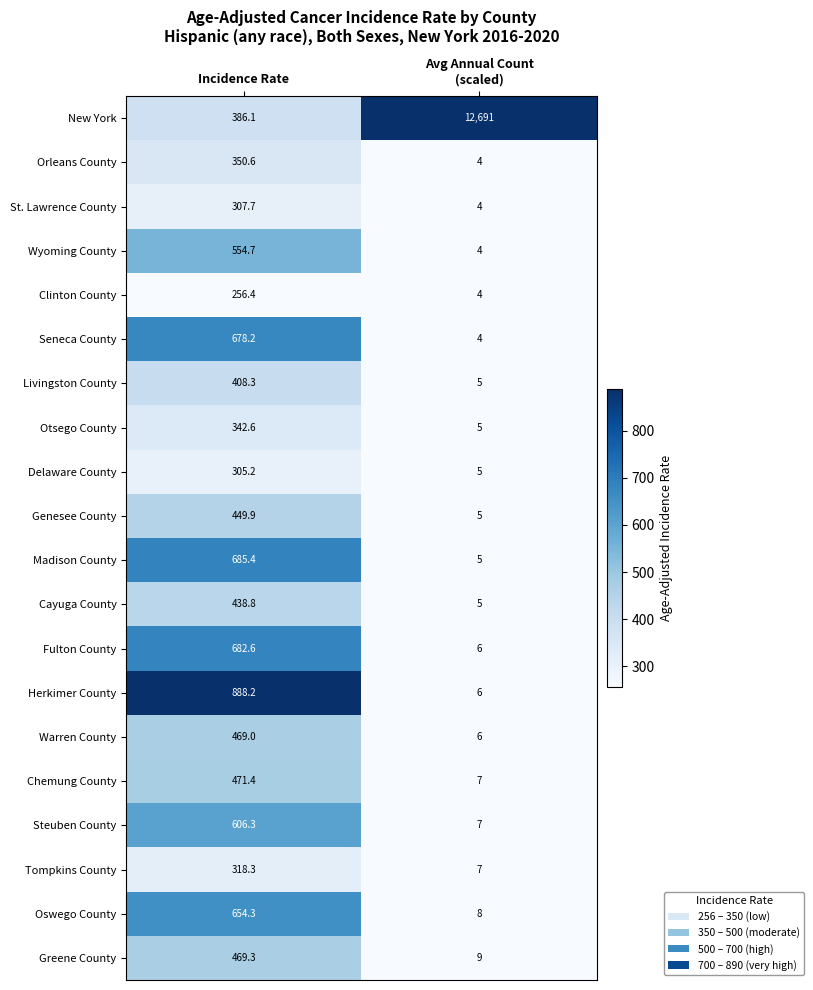

At which label does Cayuga County first exceed 438?

Incidence Rate